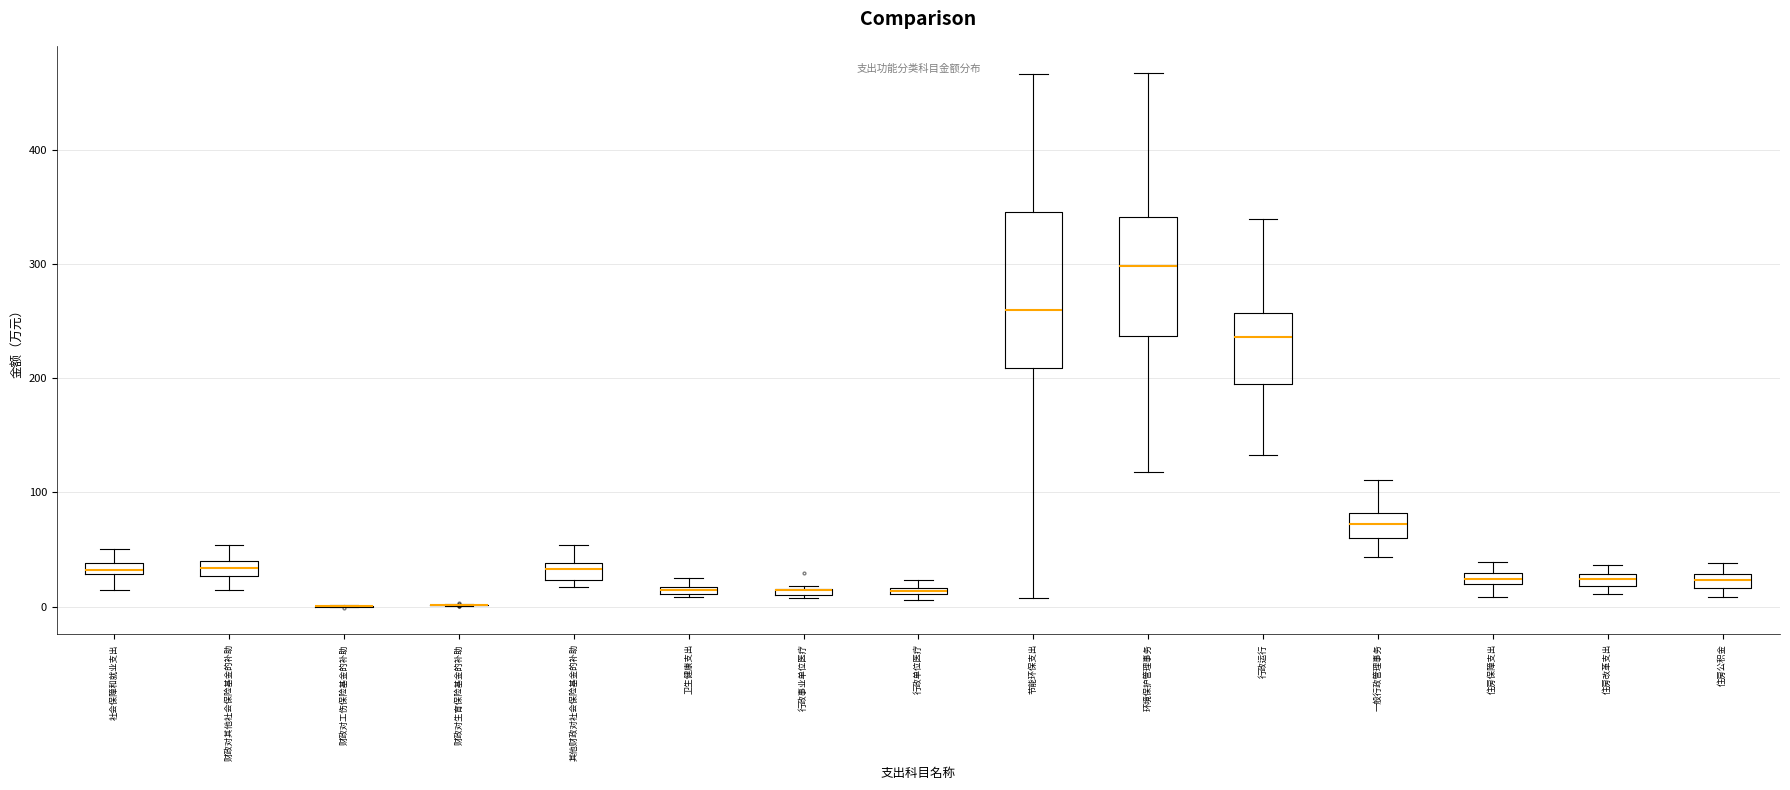

Comparing the boxes themselves (not the whiskers), which one is the tallest?

节能环保支出